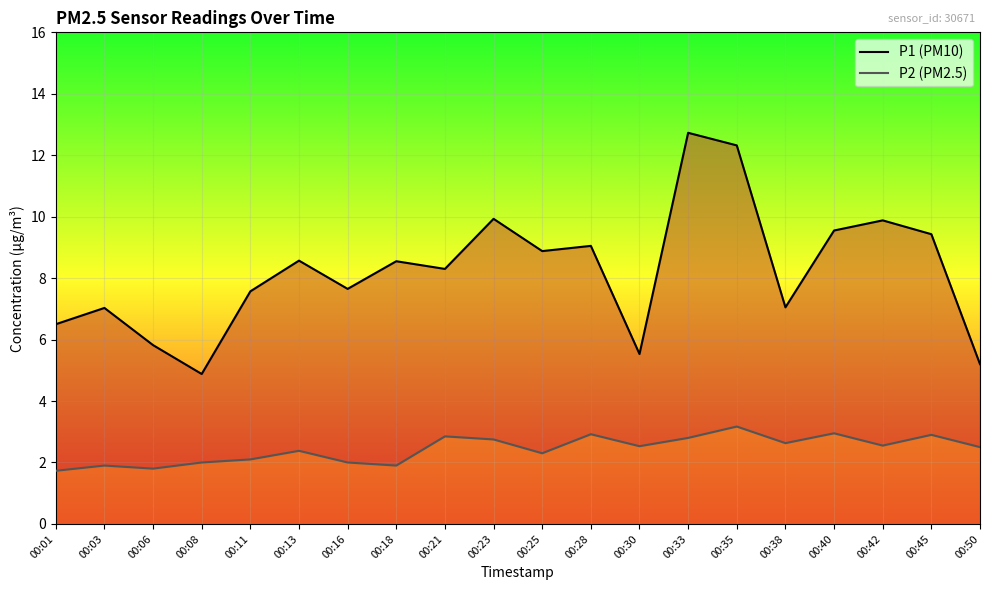

Between 00:06 and 00:13, which is larger?

00:13